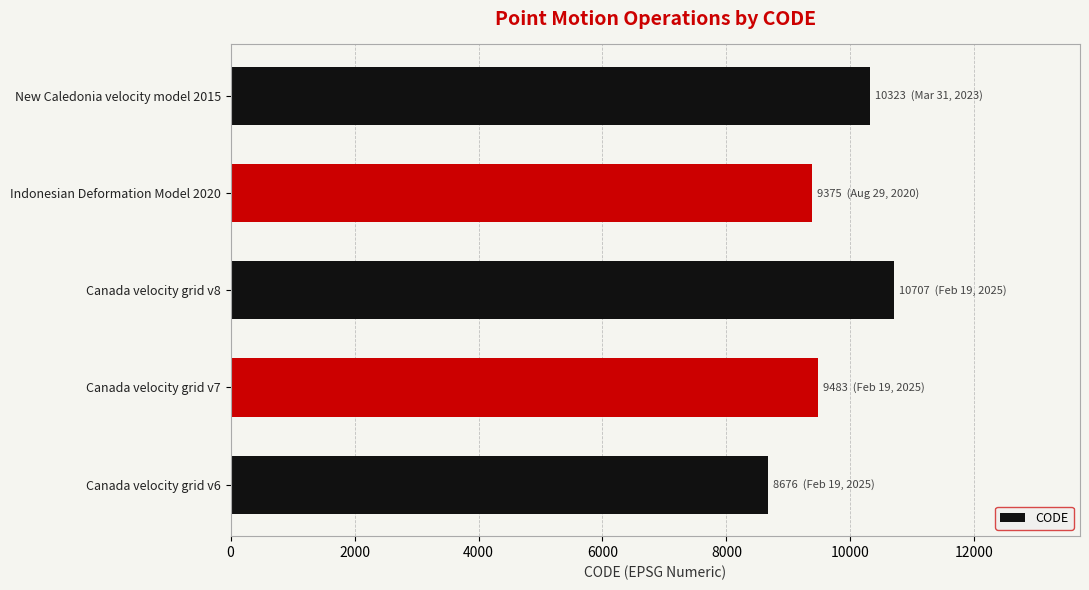

The chart shows a value of 10323 at New Caledonia velocity model 2015. True or false?

True